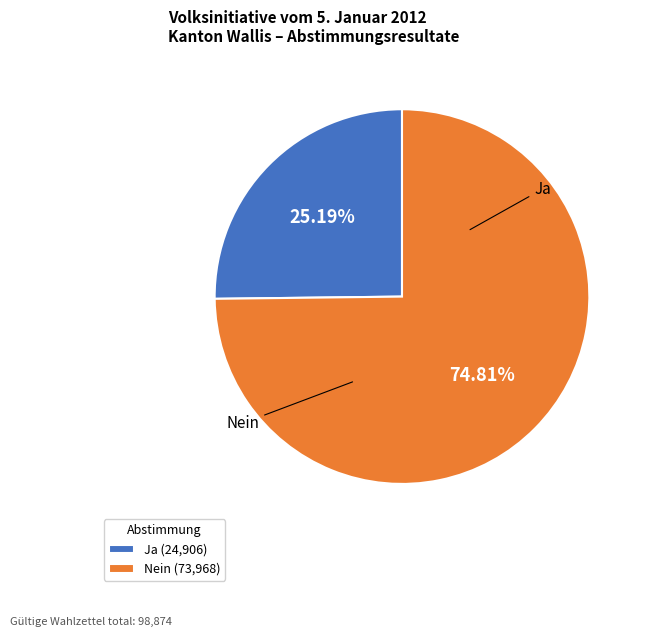

What percentage is the Ja slice, to the nearest percent?

25%